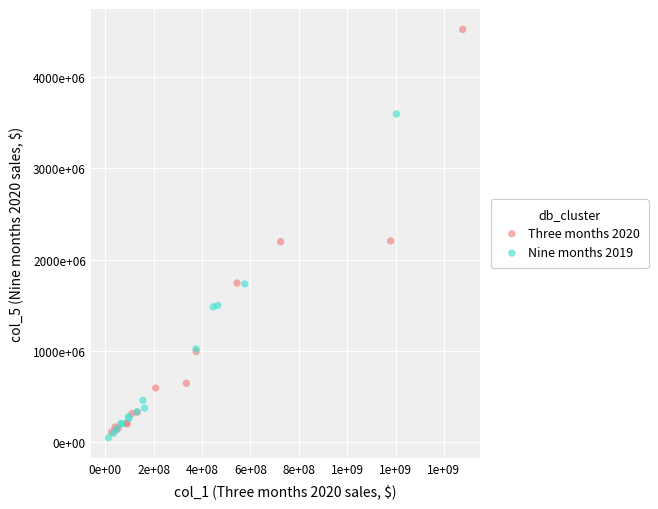

Which series contains the lowest Y value?

Nine months 2019